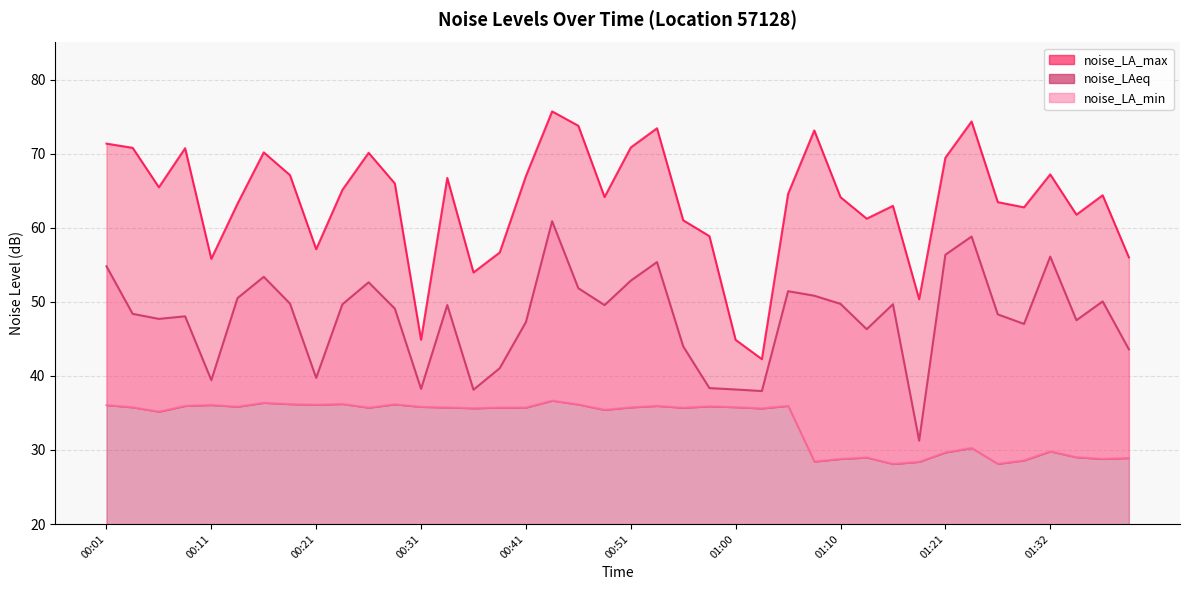

True or false: noise_LA_min and noise_LAeq cross at least once.

False